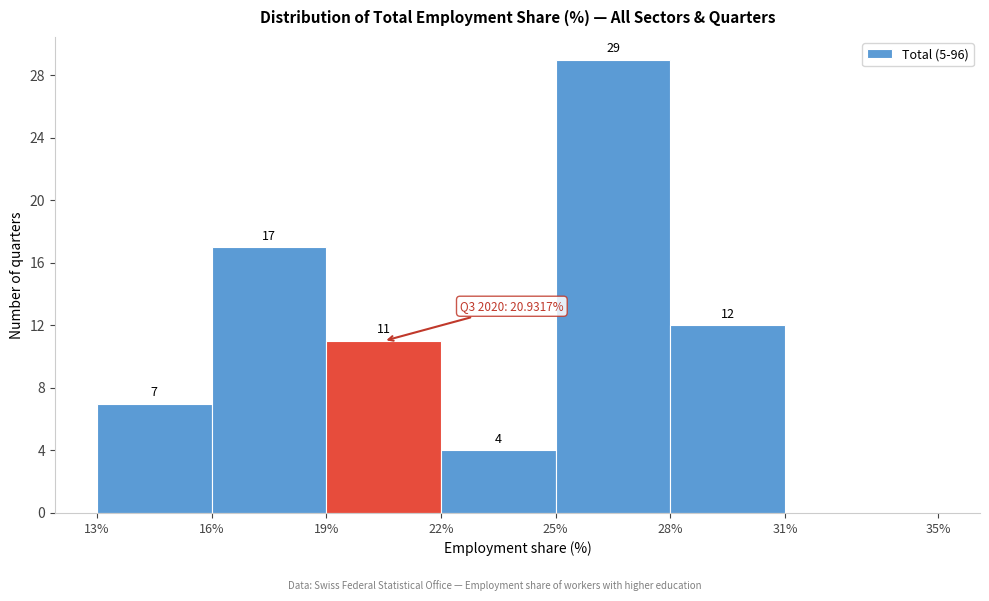

Over which range of the x-axis is the bar tallest?

25% to 28%